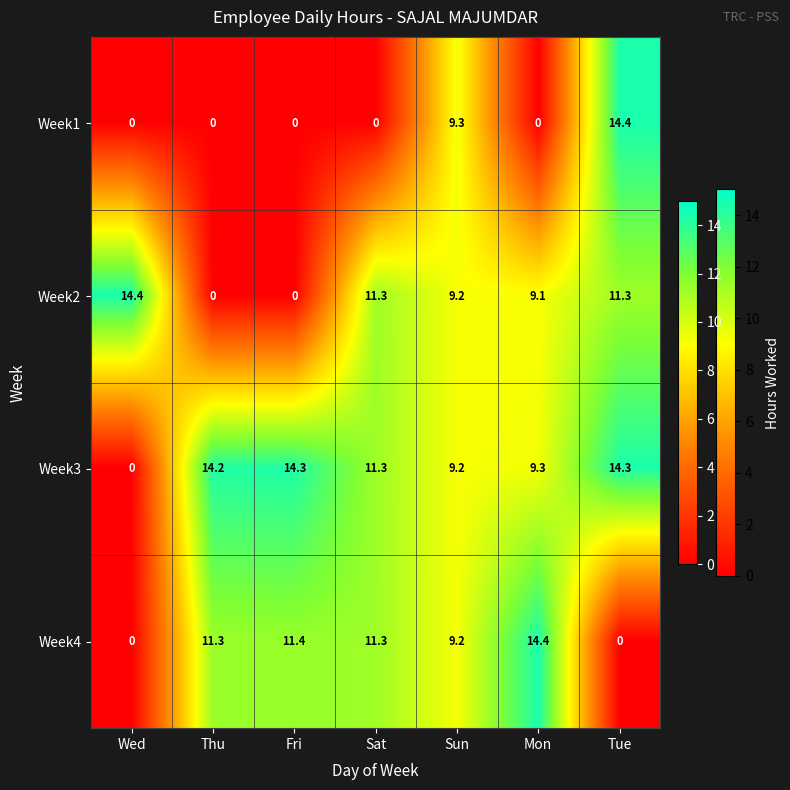

What is the sum of the Week1 values at Sun and Wed?

9.3